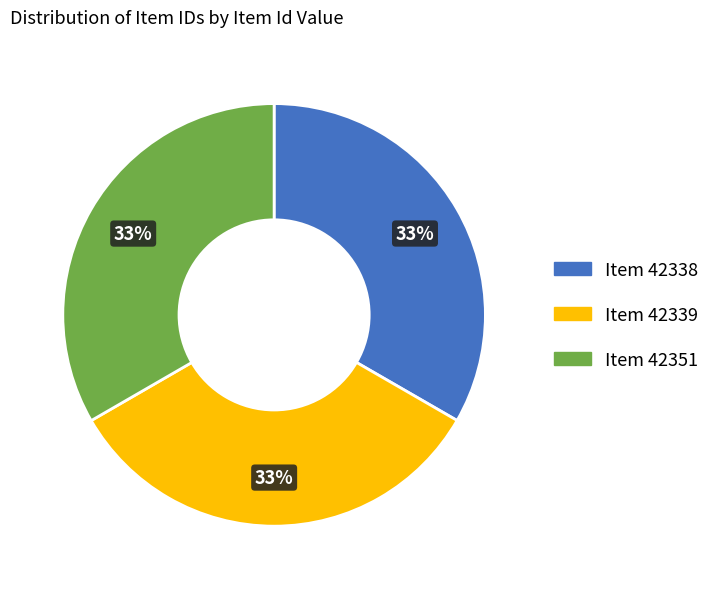

How many segments does this pie chart have?

3